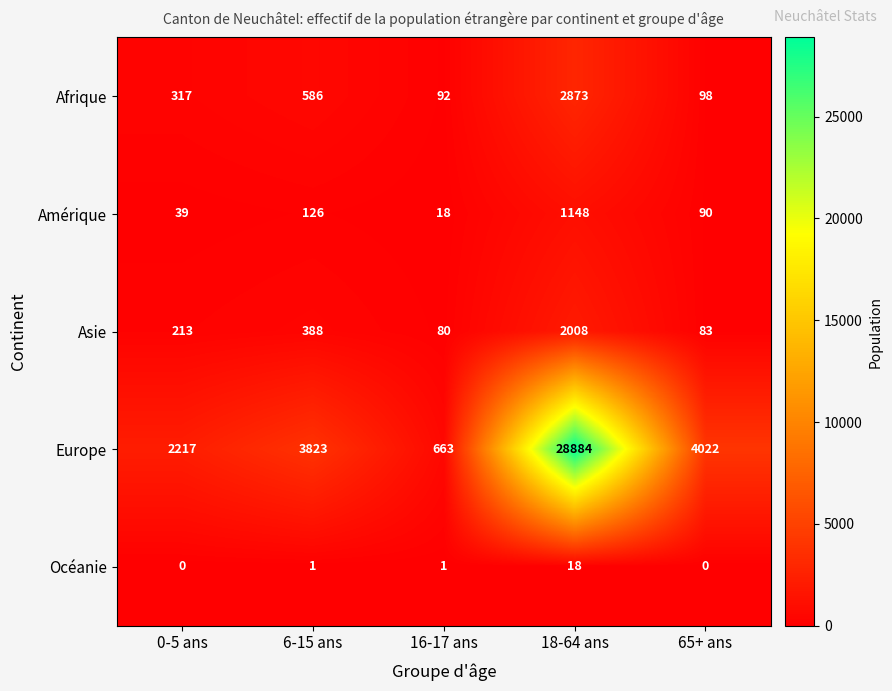

What is the difference between the maximum and minimum values in the Afrique series?

2781